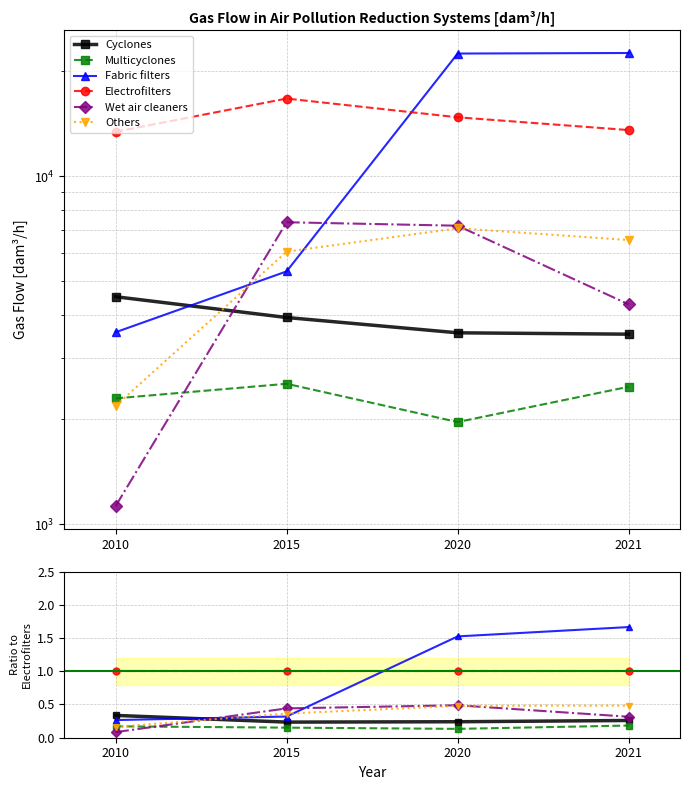

How many lines are shown in the chart?

6